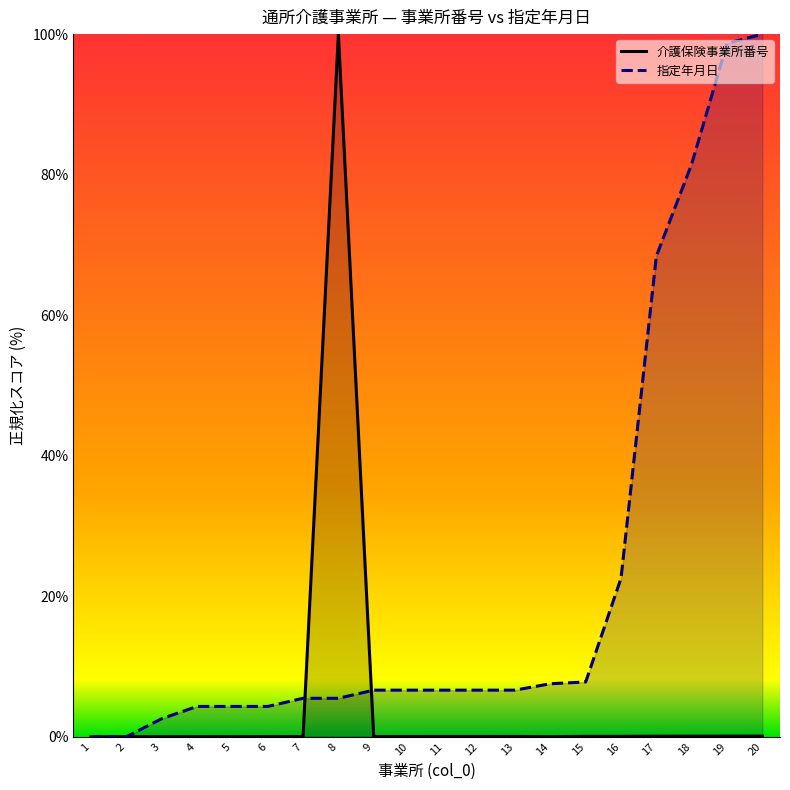

True or false: 指定年月日 and 介護保険事業所番号 cross at least once.

True